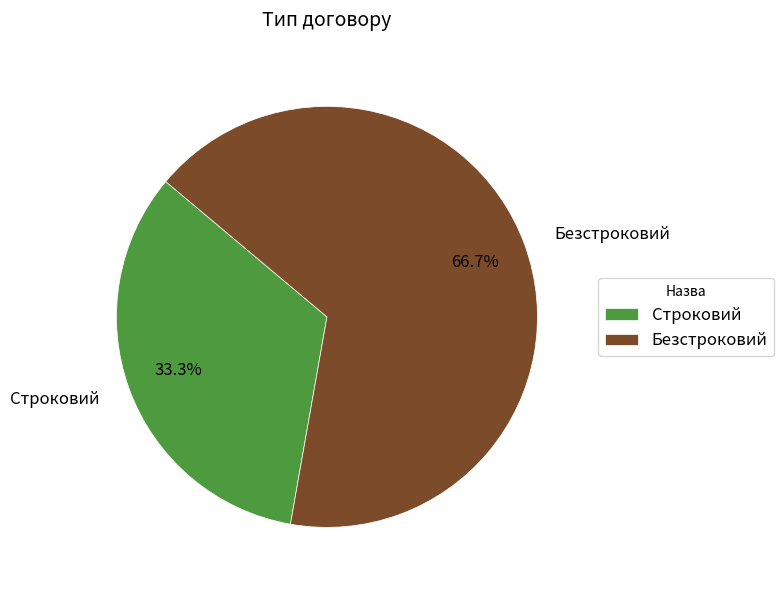

What percentage is NOT represented by Безстроковий?

33.3%